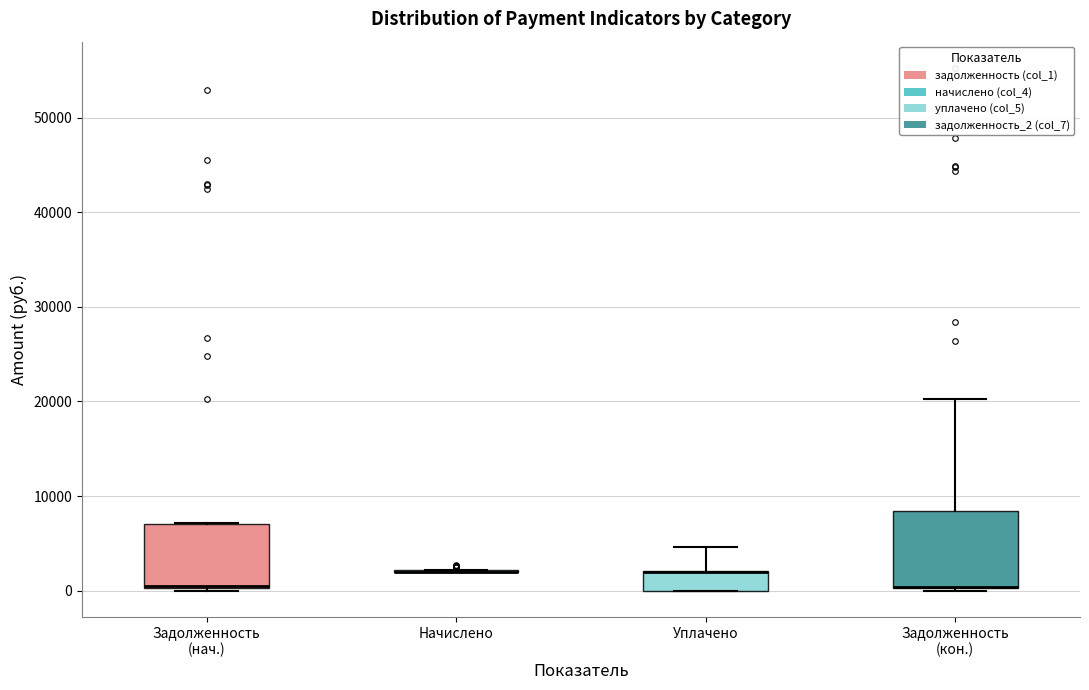

Reading left to right, transcribe this box plot: for each box, give where its median line is, the range the box spans, and where its two whiskers end, as read against the y-axis. The values are not printed on the chart, so give them approximately, as read against the axis.

Задолженность (нач.): median 1000 (drawn on the box's lower edge), box 0 to 7000, whiskers 0 (just below the box's lower edge) to 7000
Начислено: box collapsed to a line at 2000, whiskers 2000 to 2000
Уплачено: median 2000 (drawn on the box's upper edge), box 0 to 2000, whiskers 0 to 5000
Задолженность (кон.): median 0 (drawn on the box's lower edge), box 0 to 8000, whiskers 0 (just below the box's lower edge) to 20000